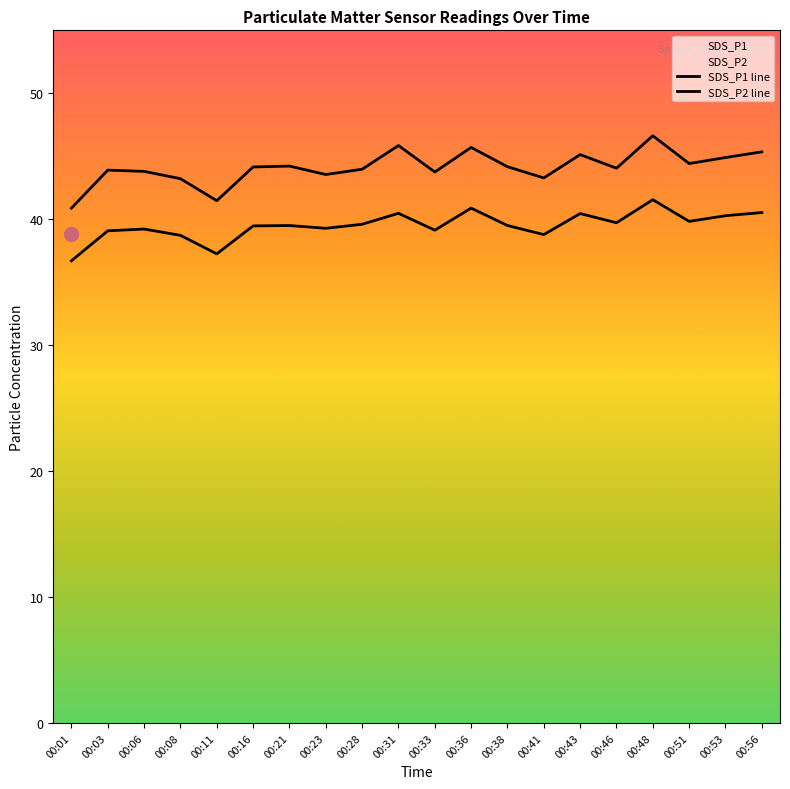

Which series reaches the minimum Y coordinate?

SDS_P2